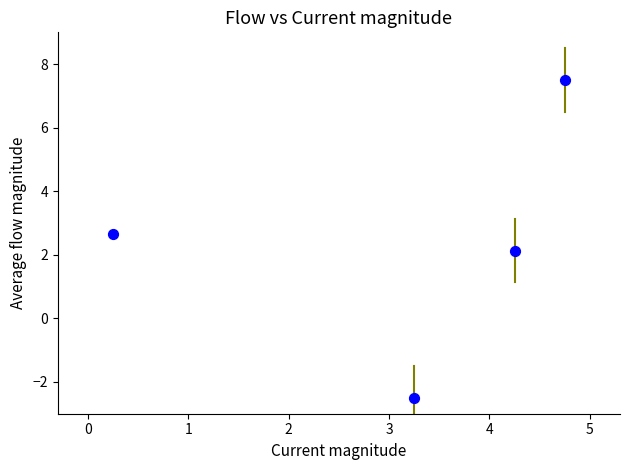

What is the average X value?

3.1